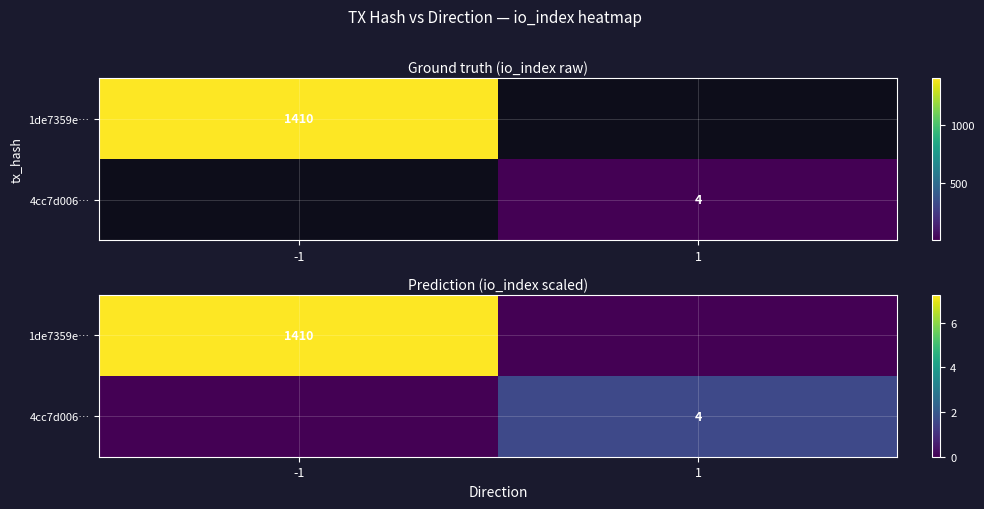

List the series in order of their overall mean, highest first.

1de7359e…, 4cc7d006…